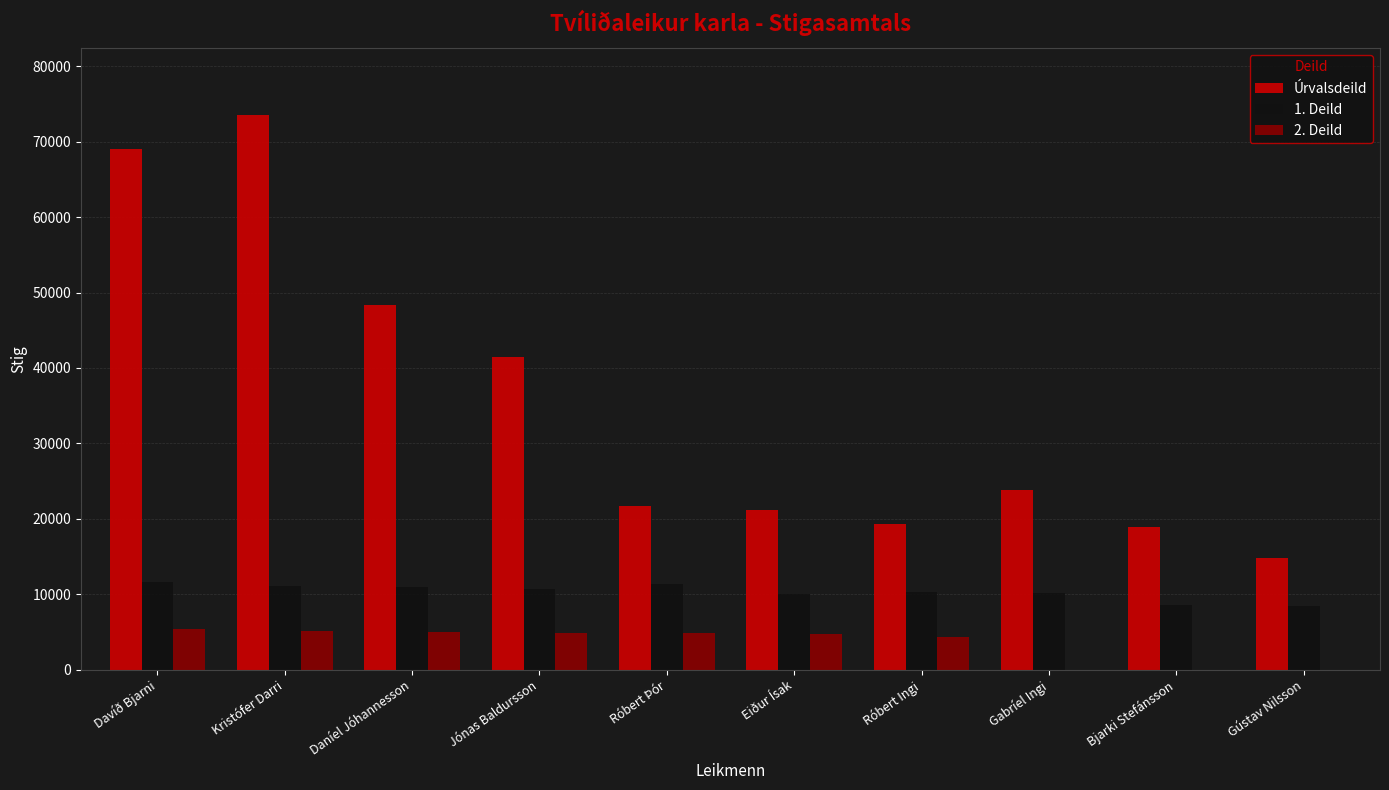

How many series are shown in this chart?

3